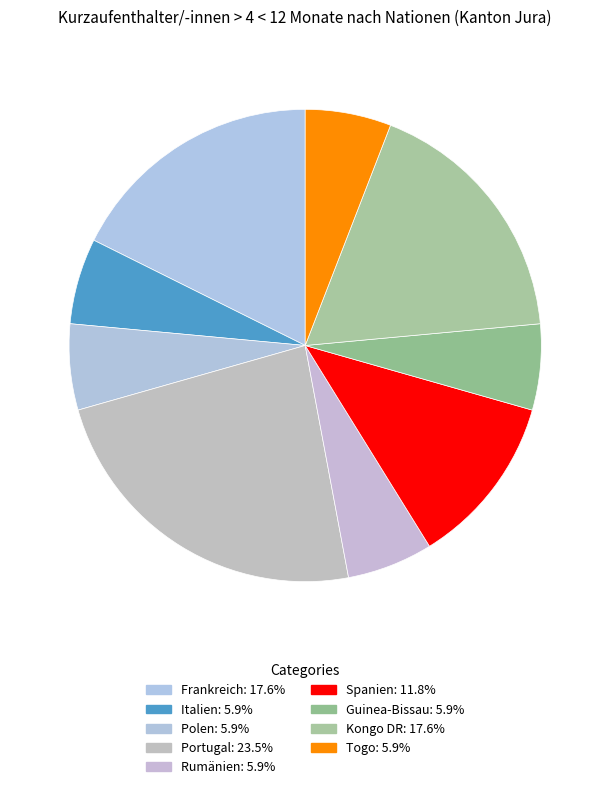

Is it true that Polen is 16% of the pie?

False